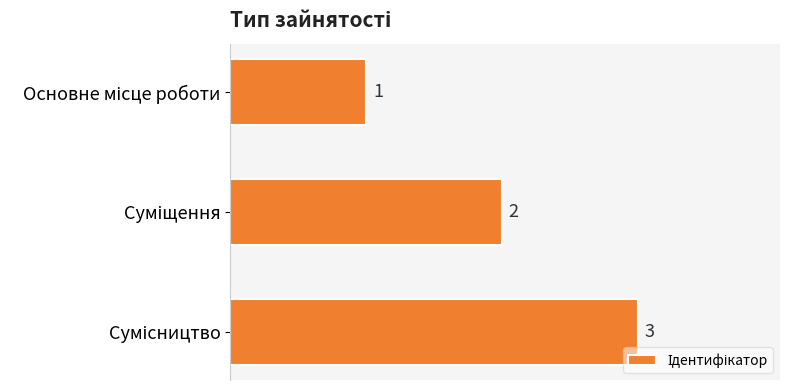

Count the values in the range 1 to 3.

3